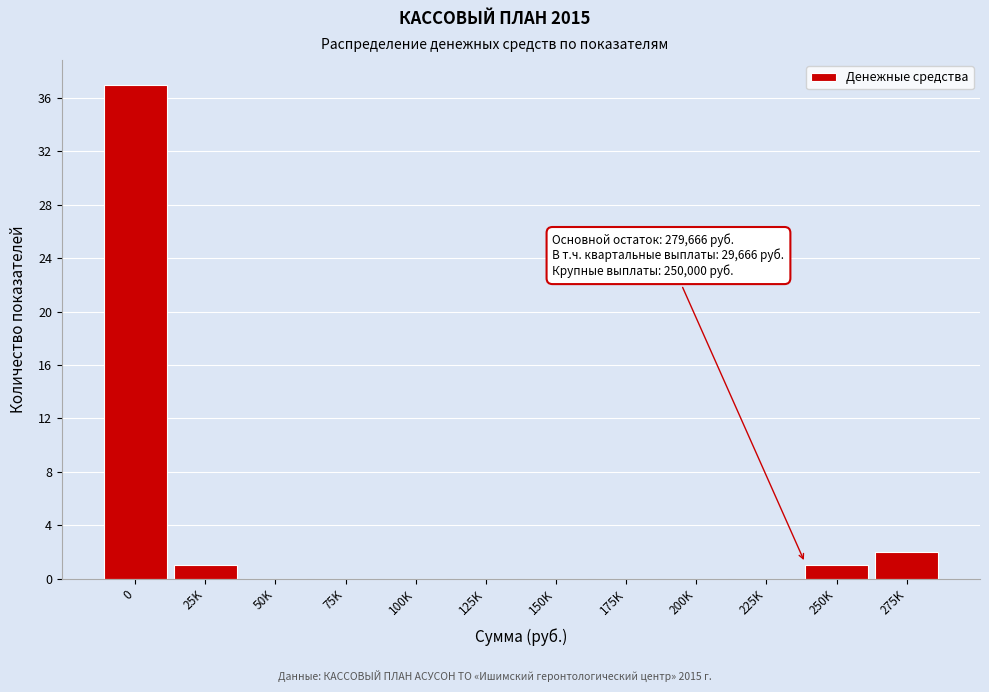

Reading left to right, list all the values displayed in this chart.

0=37	25K=1	50K=0	75K=0	100K=0	125K=0	150K=0	175K=0	200K=0	225K=0	250K=1	275K=2